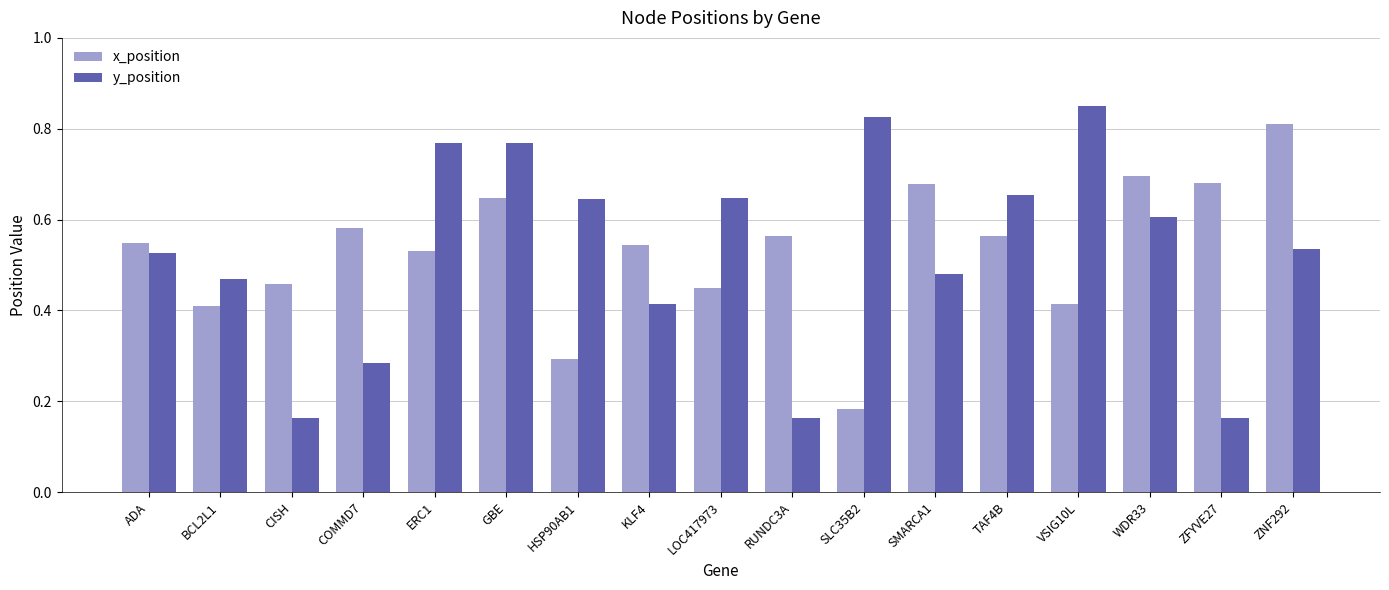

What is the sum of all x_position values?

9.1